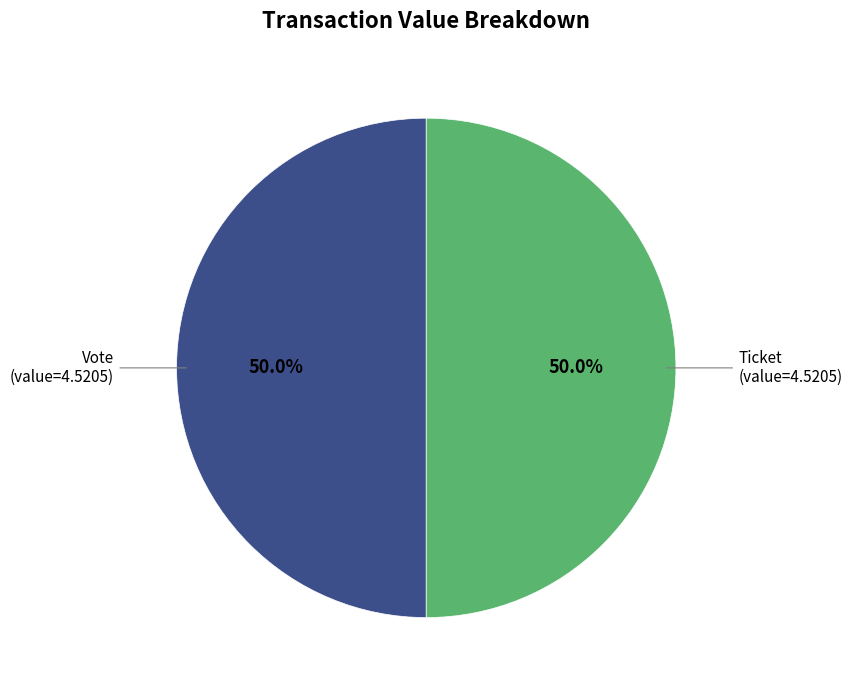

Approximately how many times larger is the value at Vote compared to Ticket?

1.0